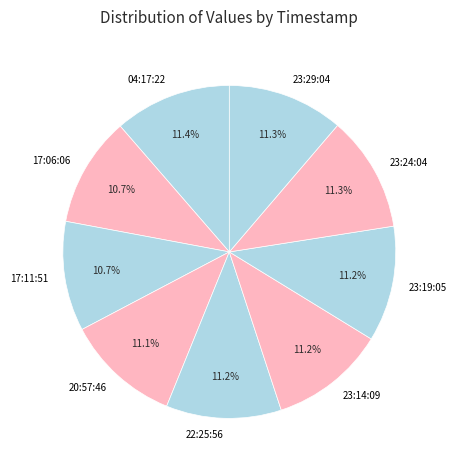

Is there a majority slice in this chart?

No